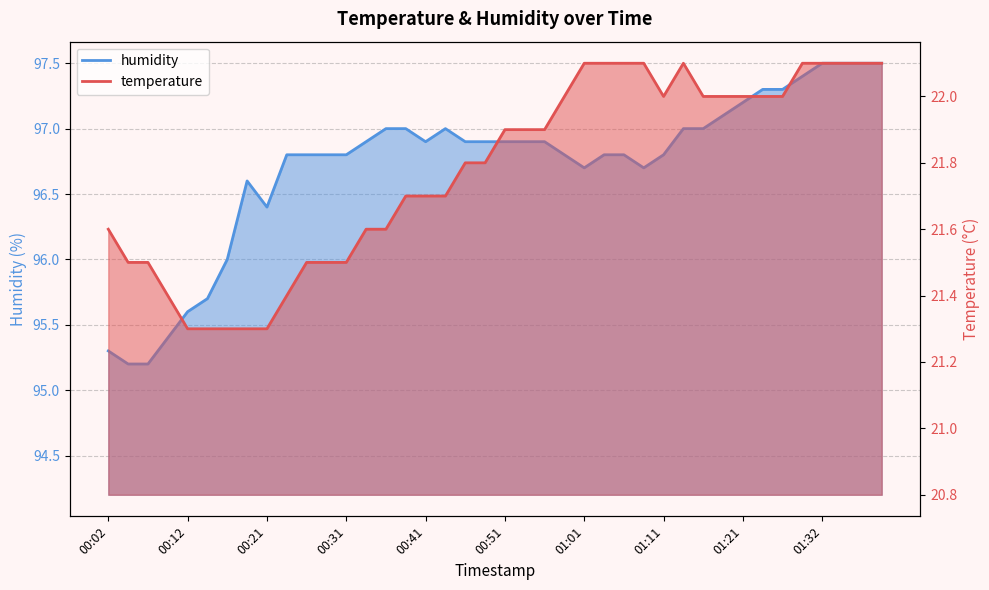

The temperature series shows 21.5 at 00:26. True or false?

True